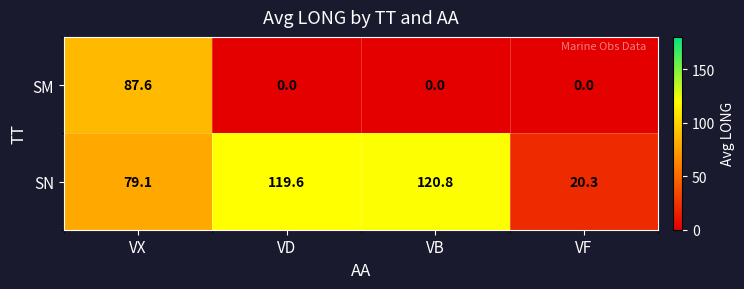

Between VD and VB, which series saw the biggest shift?

SN